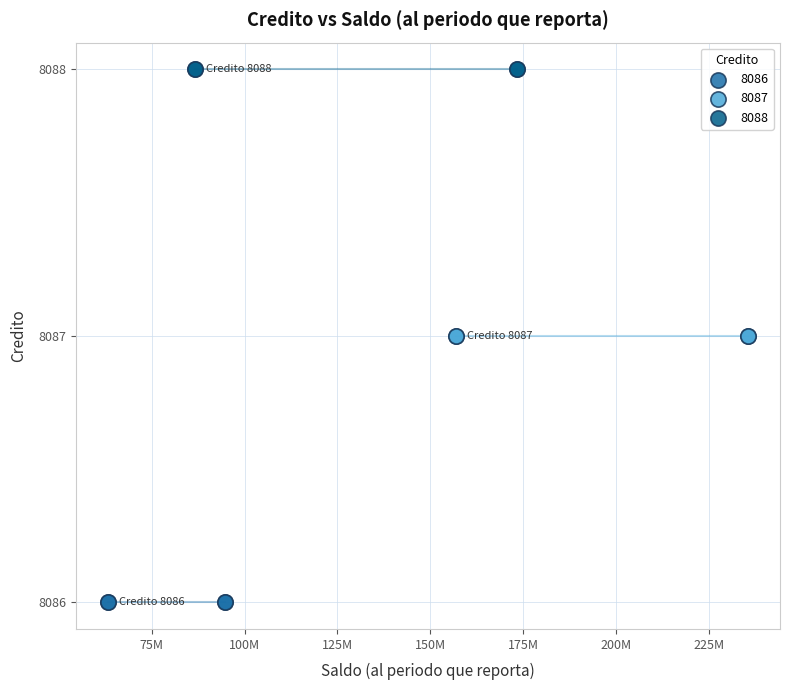

Which series contains the highest Y value?

8088